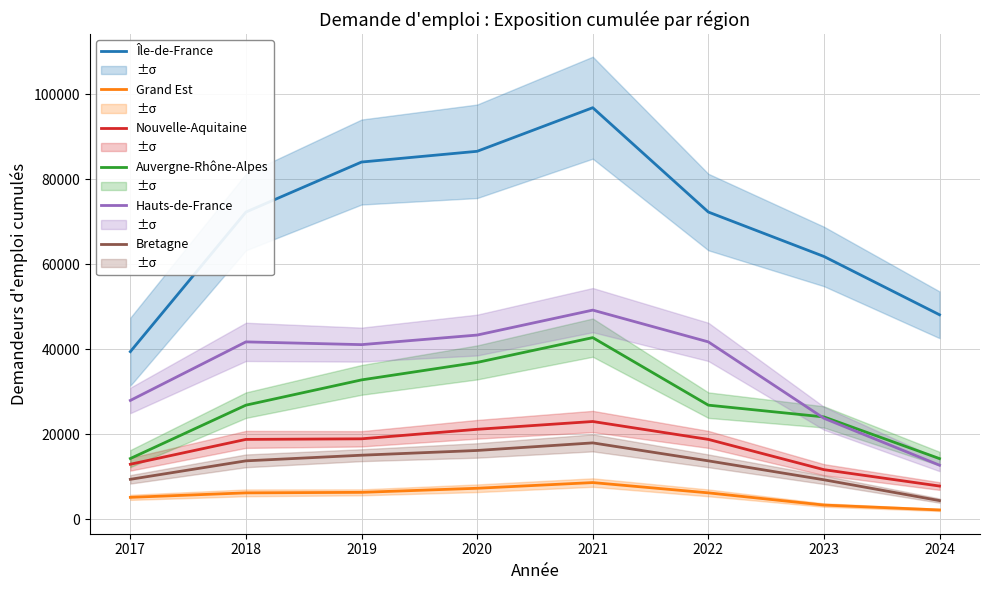

Is it true that Bretagne equals 25182 at 2020?

False